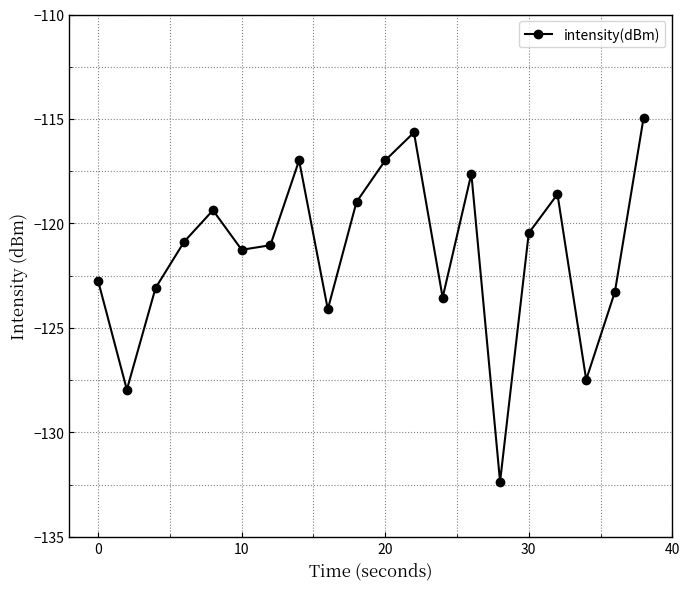

What is the difference between the maximum and minimum values?

17.4